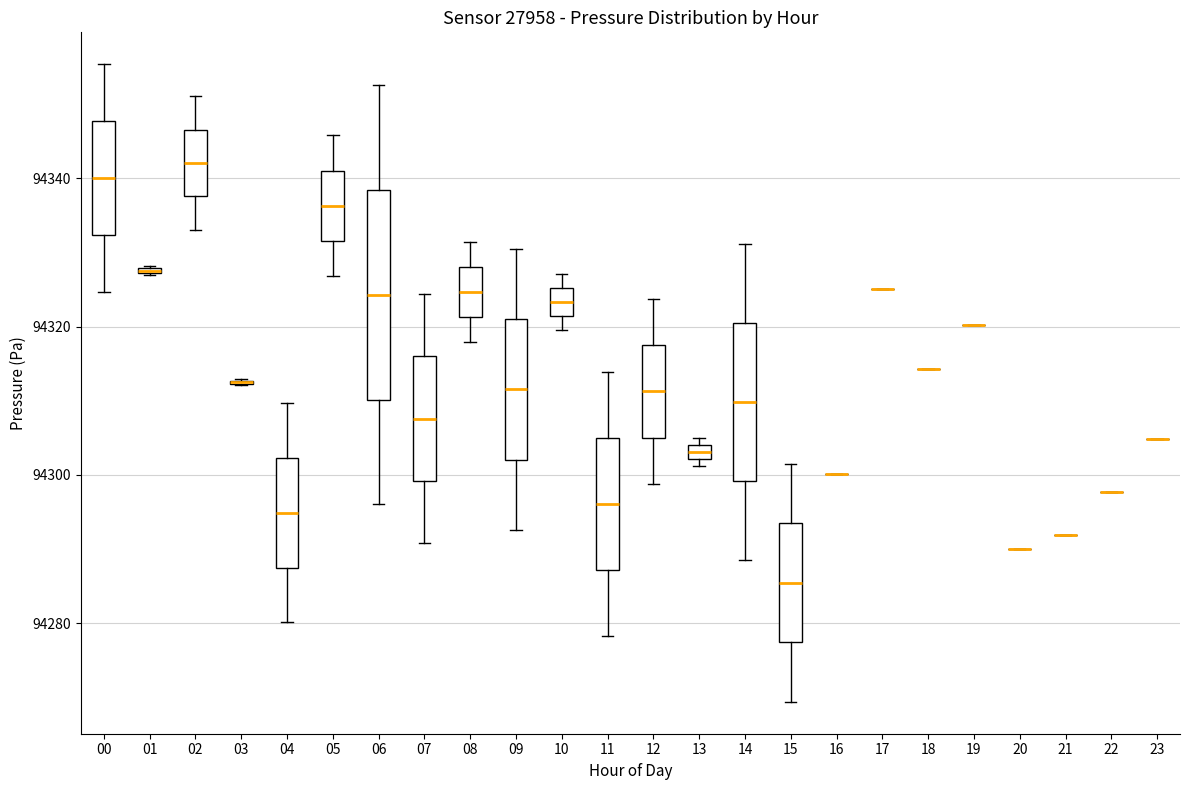

Which box is the tallest, from its lower edge to its upper edge?

06